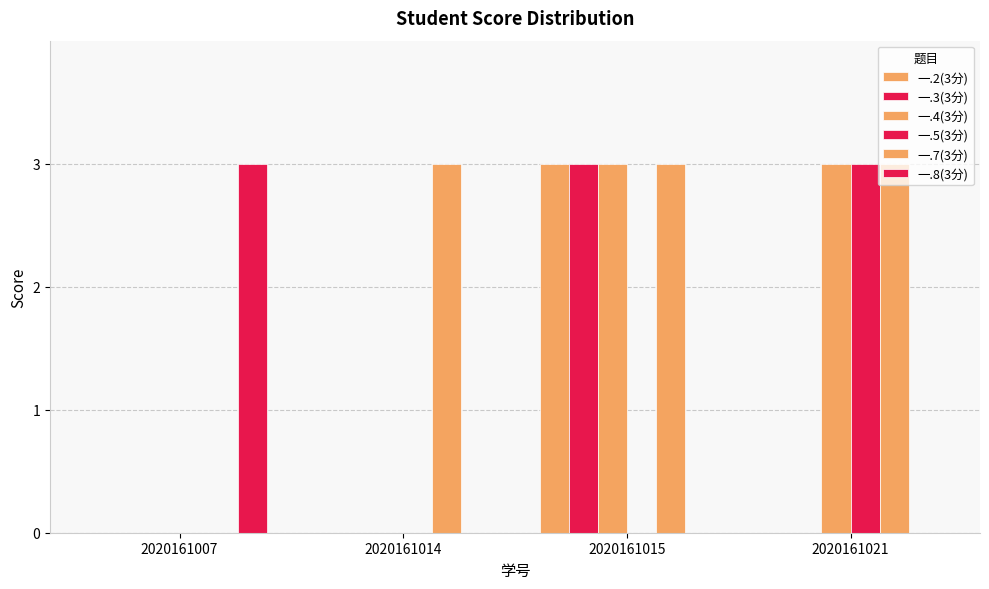

What is the difference between the 一.2(3分) values at 2020161015 and 2020161007?

3